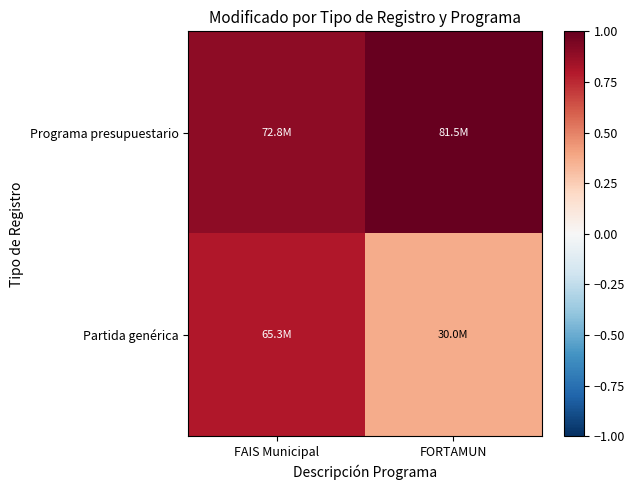

Rank the series by their average value, from lowest to highest.

Partida genérica, Programa presupuestario